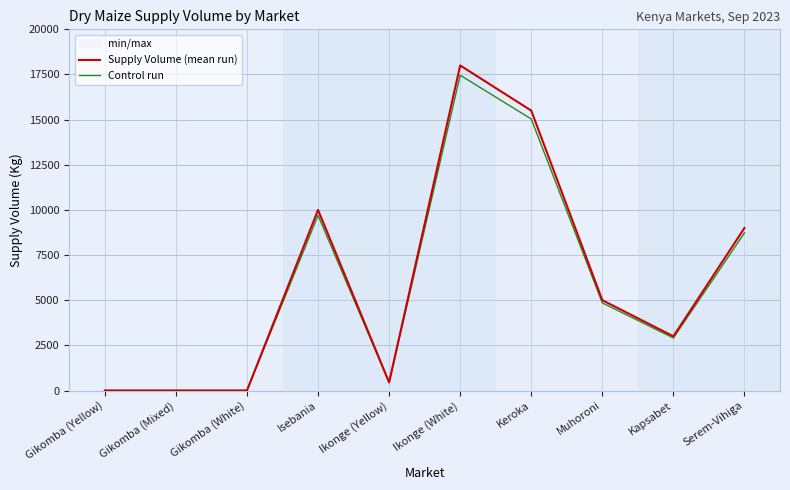

List the series in order of their peak value, highest first.

Supply Volume (mean run), Control run